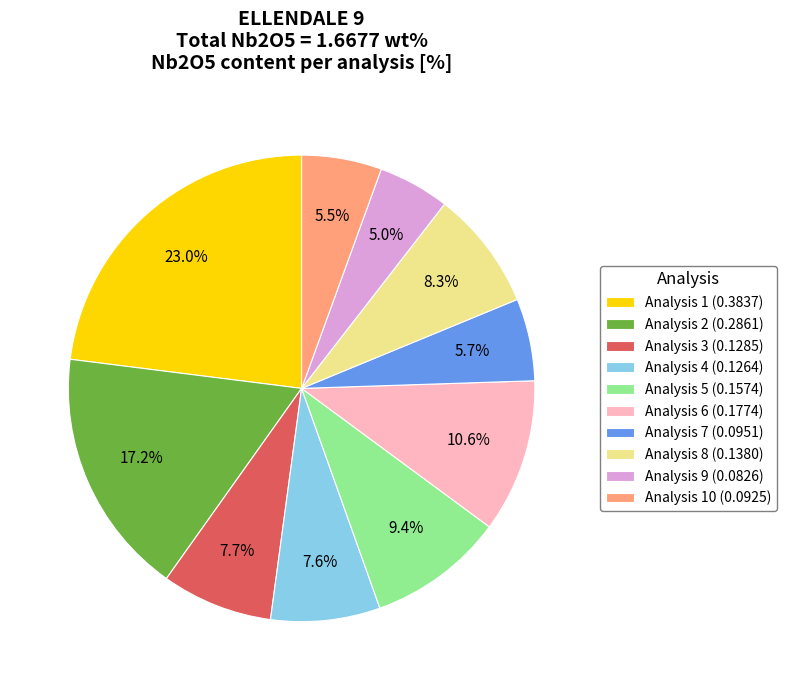

Is the sum of Analysis 10 (0.0925) and Analysis 1 (0.3837) greater than half?

No